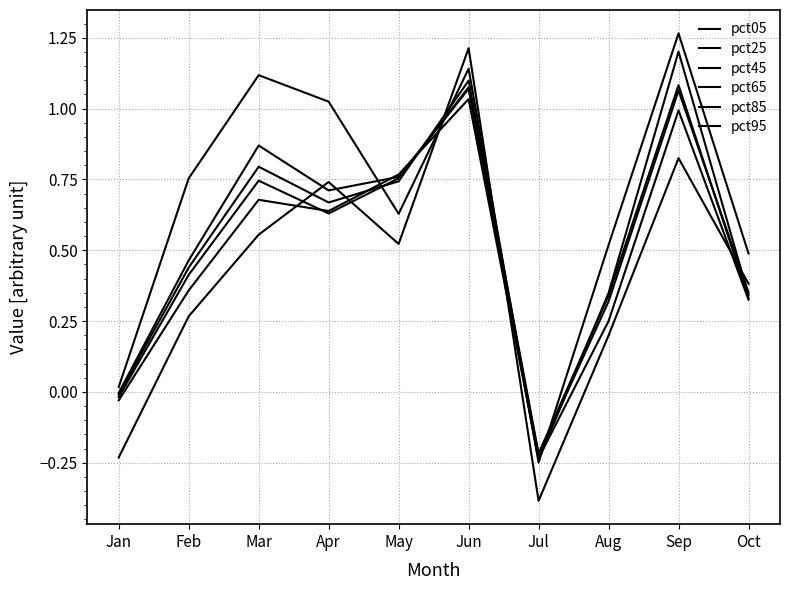

Which series has the widest spread of values?

pct05